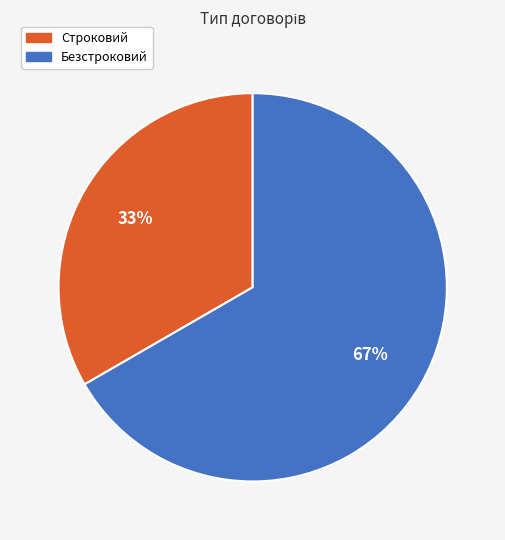

To the nearest percent, what is the combined percentage of Безстроковий and Строковий?

100%